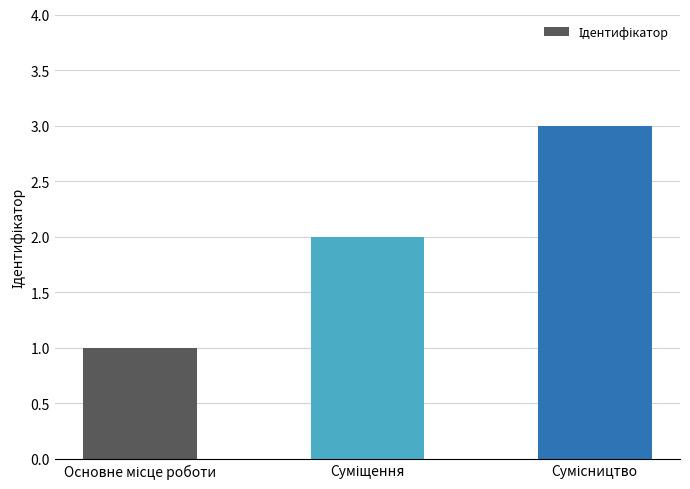

What is the maximum value shown in the chart?

3